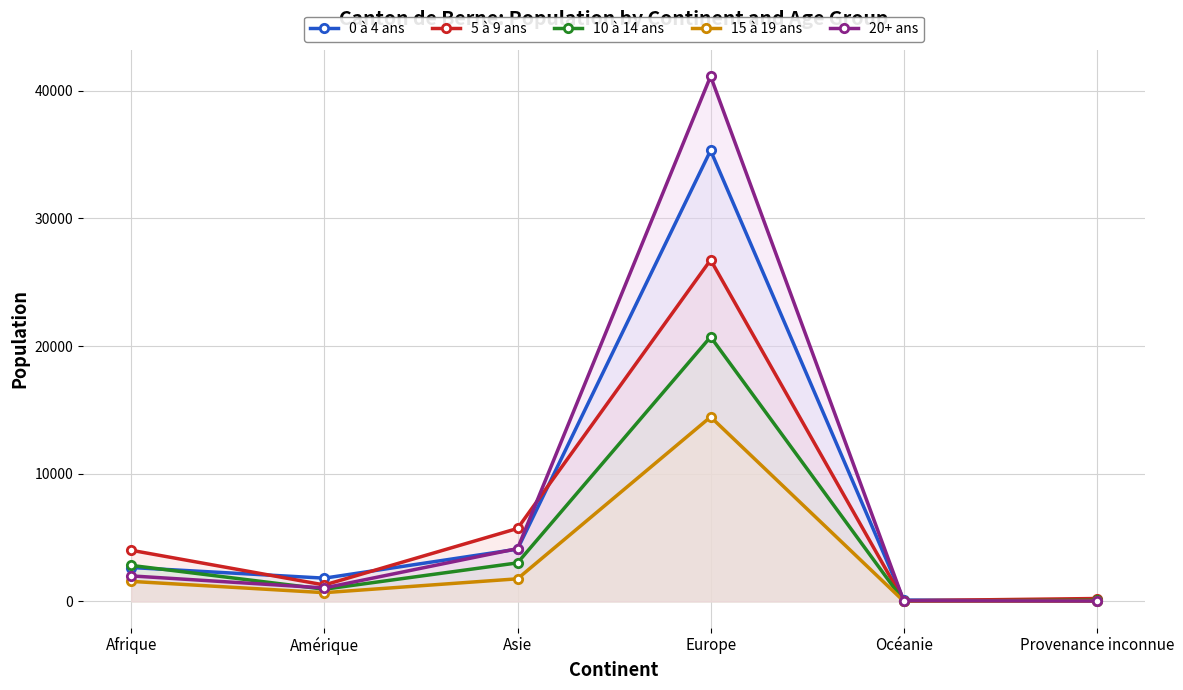

What is the maximum value shown in the chart?

41134